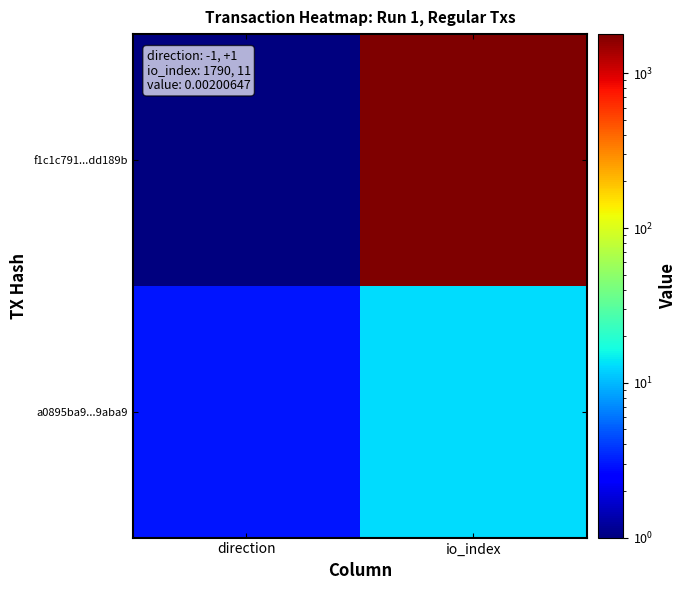

At how many categories does at least one series exceed 1206?

1